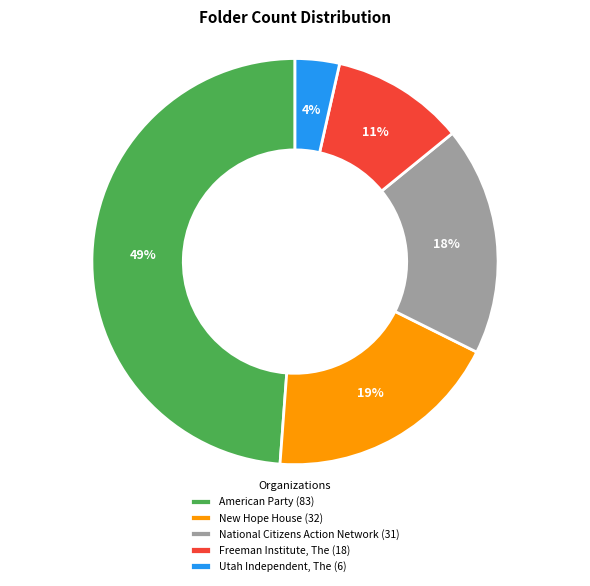

Which has a higher value, National Citizens Action Network or Utah Independent, The?

National Citizens Action Network